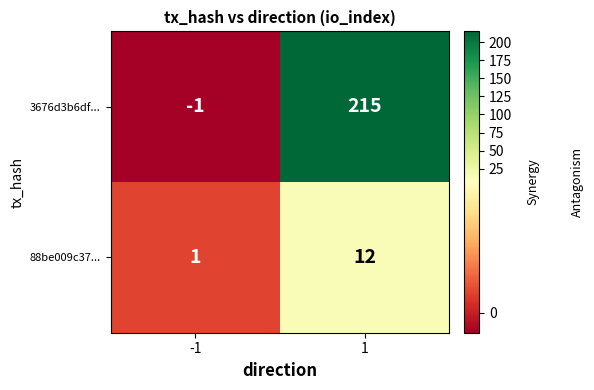

Reading left to right, transcribe all the data shown in this chart.

3676d3b6df...: -1	215
88be009c37...: 1	12